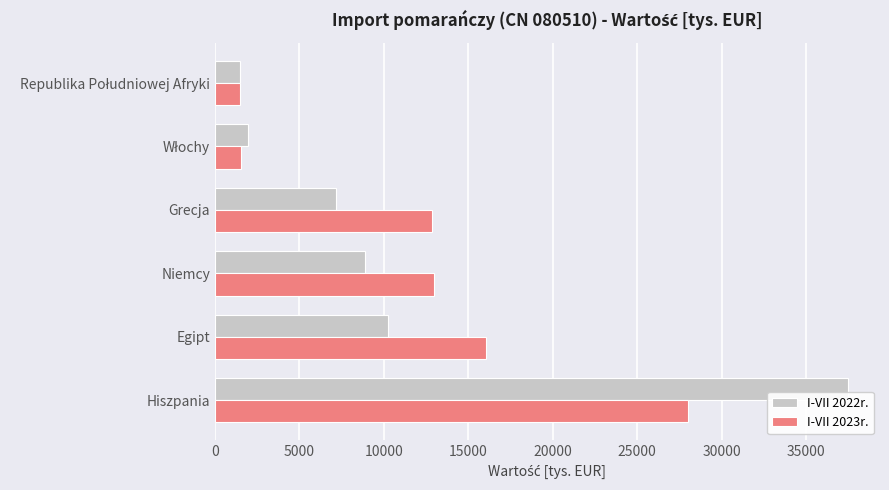

How many data points in I-VII 2023r. are less than 12987?

3